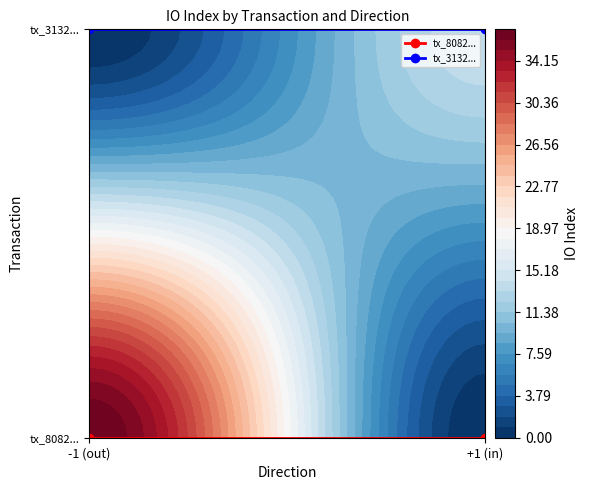

How many categories are shown in the chart?

2